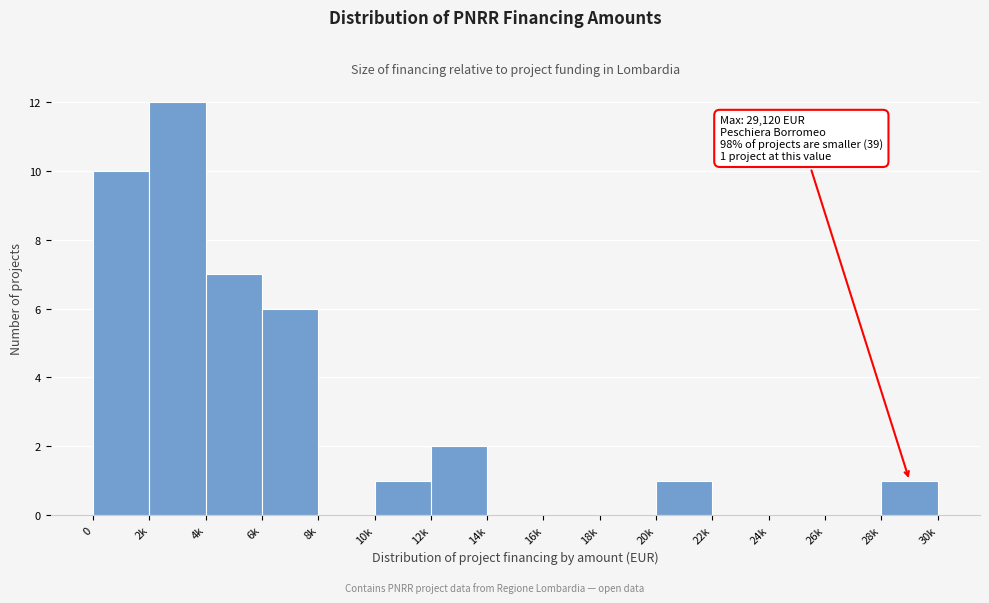

Reading left to right, what are all the values shown in this chart?

0=10	2k=12	4k=7	6k=6	8k=0	10k=1	12k=2	14k=0	16k=0	18k=0	20k=1	22k=0	24k=0	26k=0	28k=1